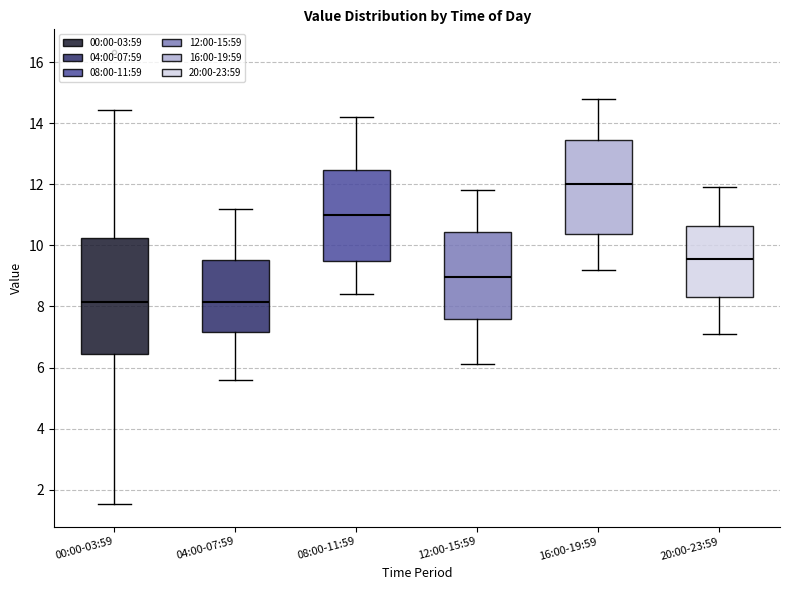

Where is the lower edge of the box for 00:00-03:59 on the y-axis? The values are not printed on the chart, so give them approximately, as read against the axis.

6.4